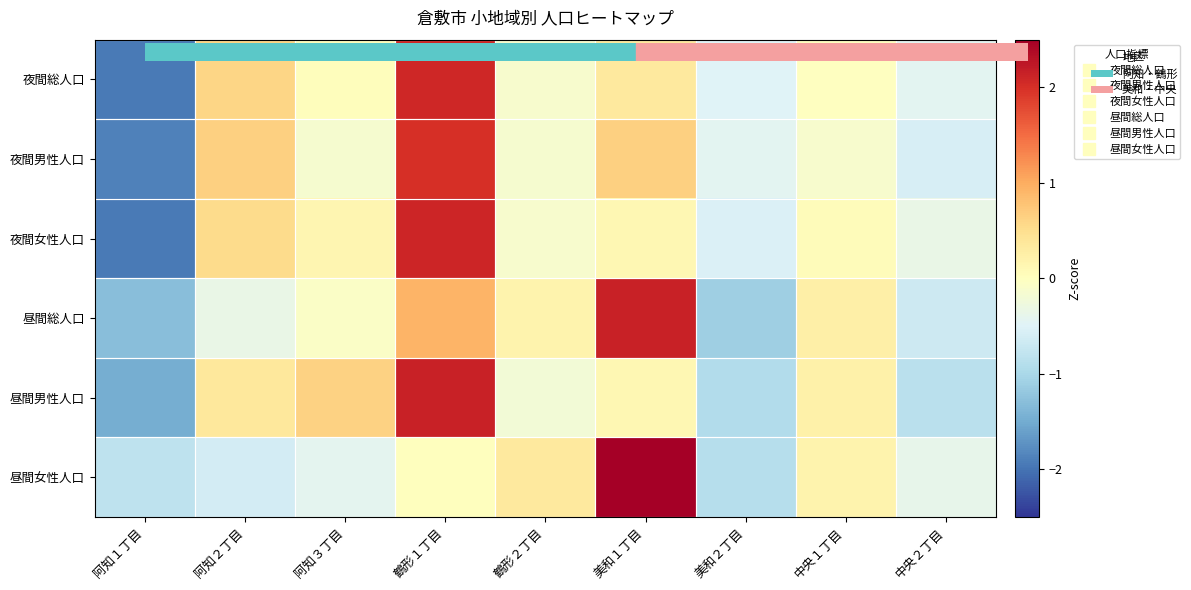

What is the maximum value shown in the chart?

2.6